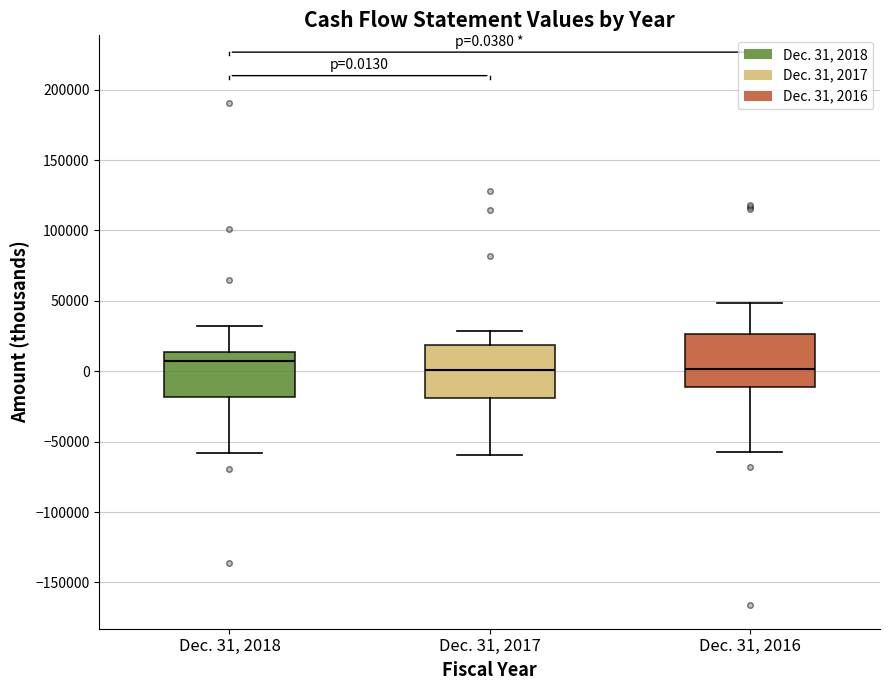

Which box has the highest median line?

Dec. 31, 2018